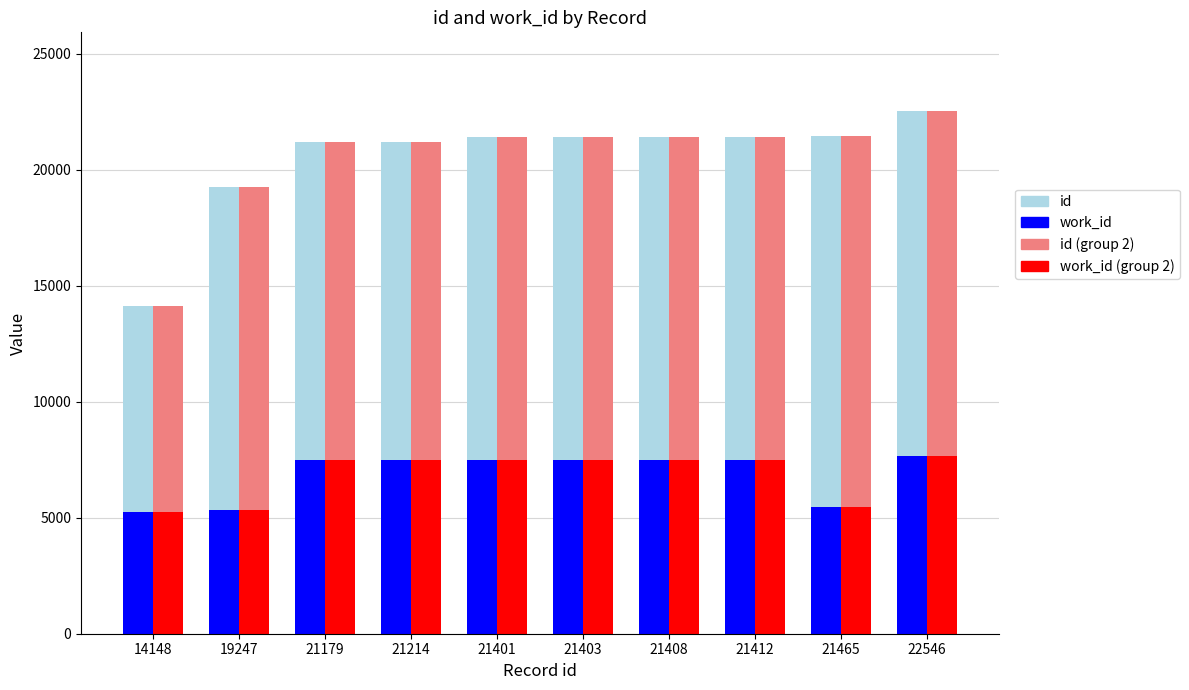

What is the minimum value shown in the chart?

5251